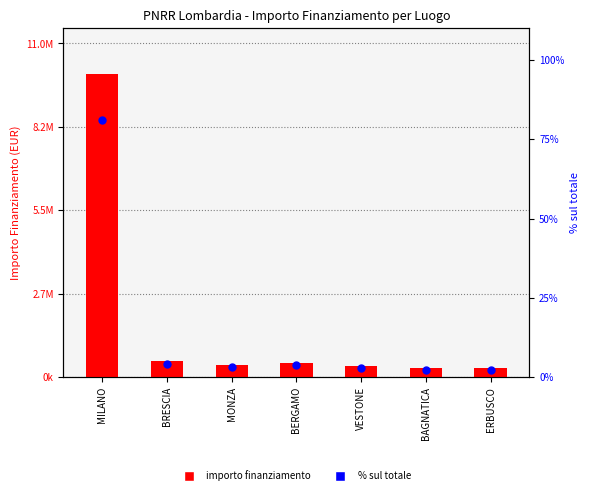

Which series reaches the minimum Y coordinate?

% sul totale